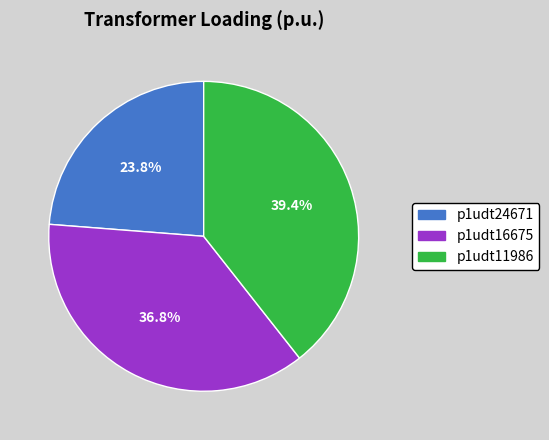

Rank the categories by value from lowest to highest.

p1udt24671, p1udt16675, p1udt11986